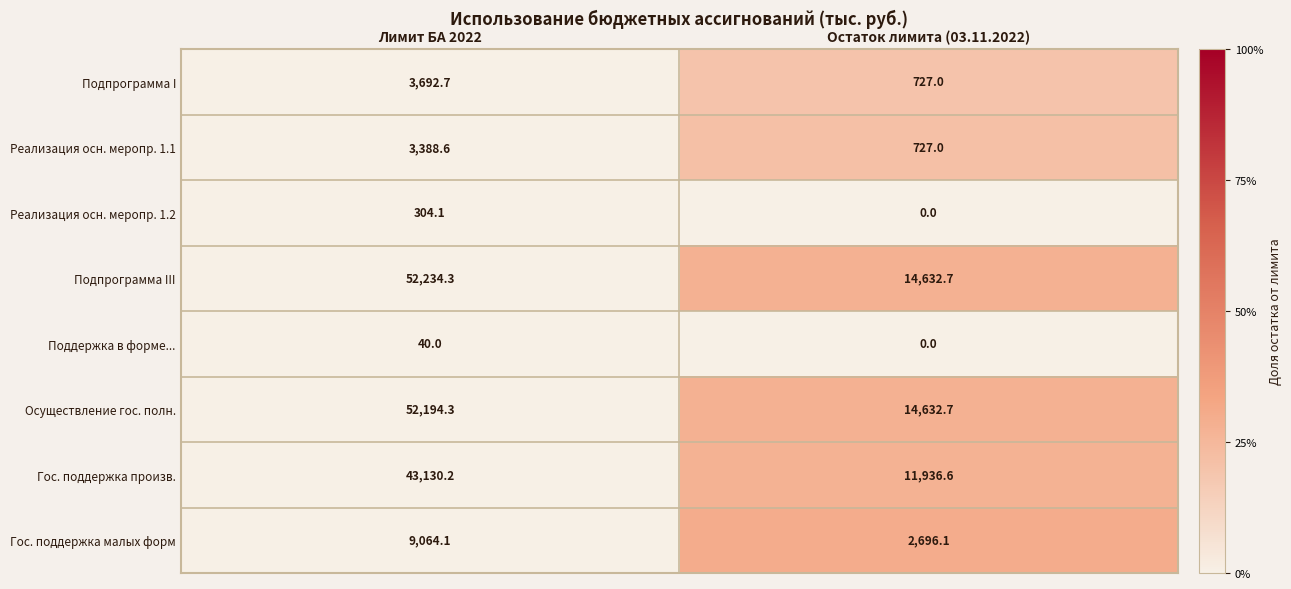

True or false: Гос. поддержка малых форм has a value of 2696.1 at Остаток лимита (03.11.2022).

True